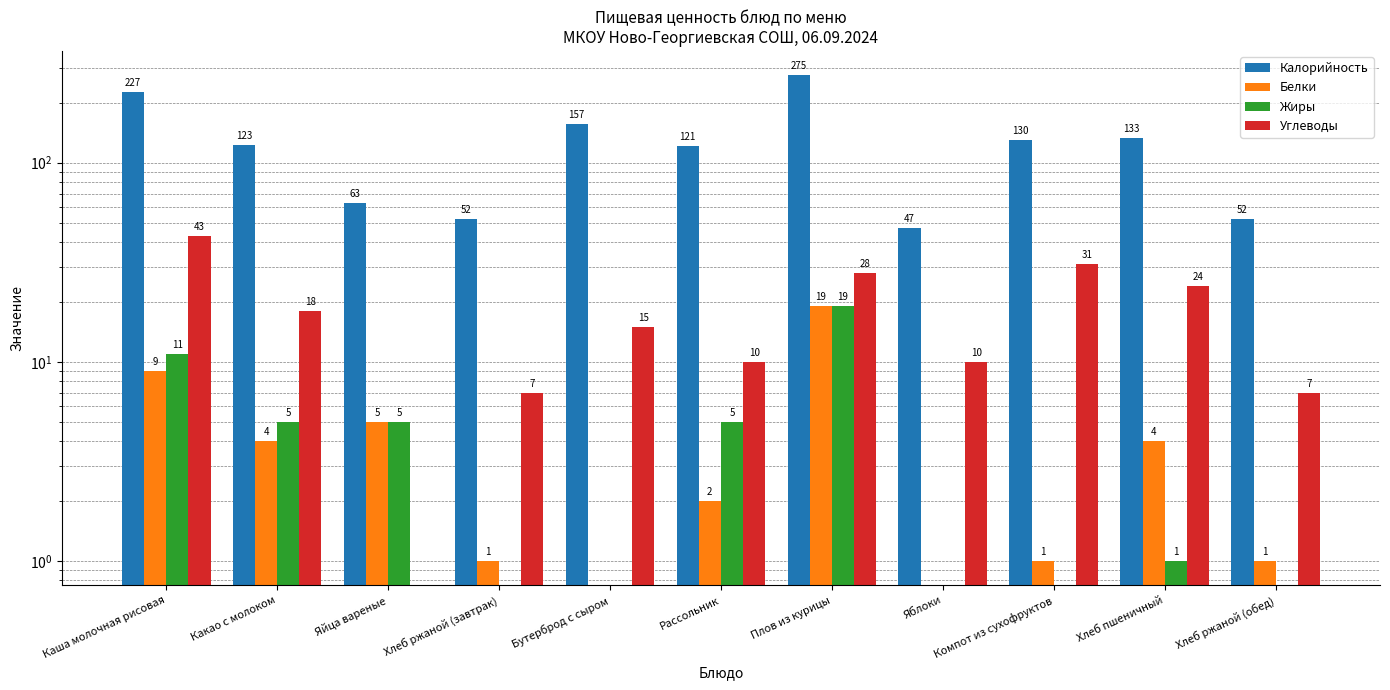

At how many categories does at least one series exceed 68?

7